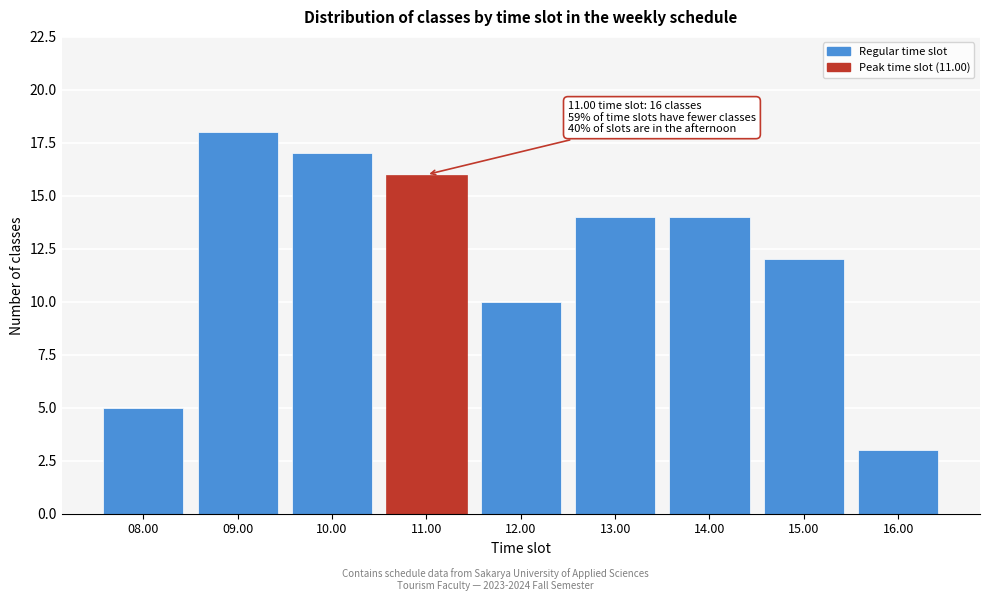

Reading left to right, extract all data points from this chart.

08.00=5	09.00=18	10.00=17	11.00=16	12.00=10	13.00=14	14.00=14	15.00=12	16.00=3